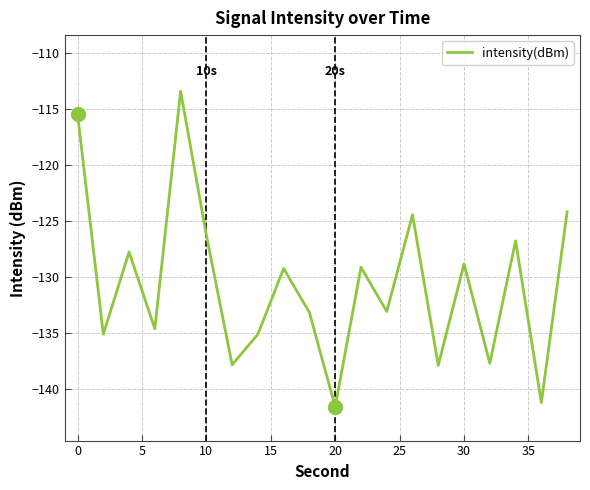

What is the greatest value displayed?

-113.4